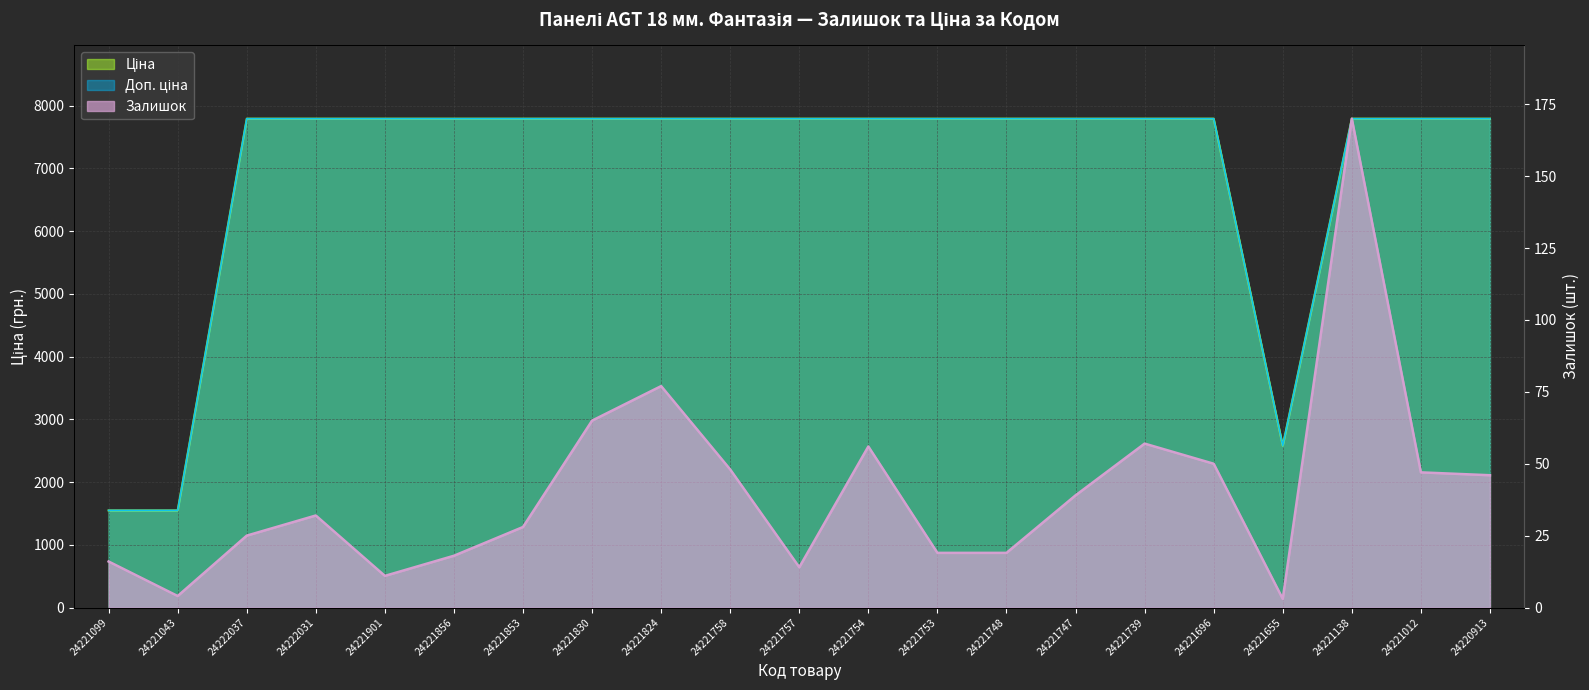

At which label is Залишок closest to 86?

24221824